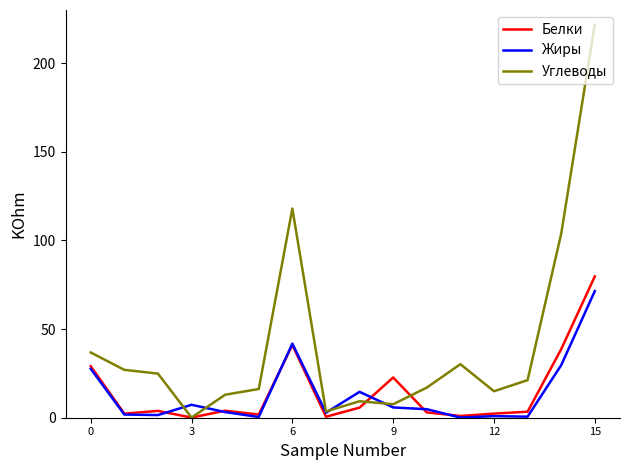

What is the smallest value displayed?

0.1